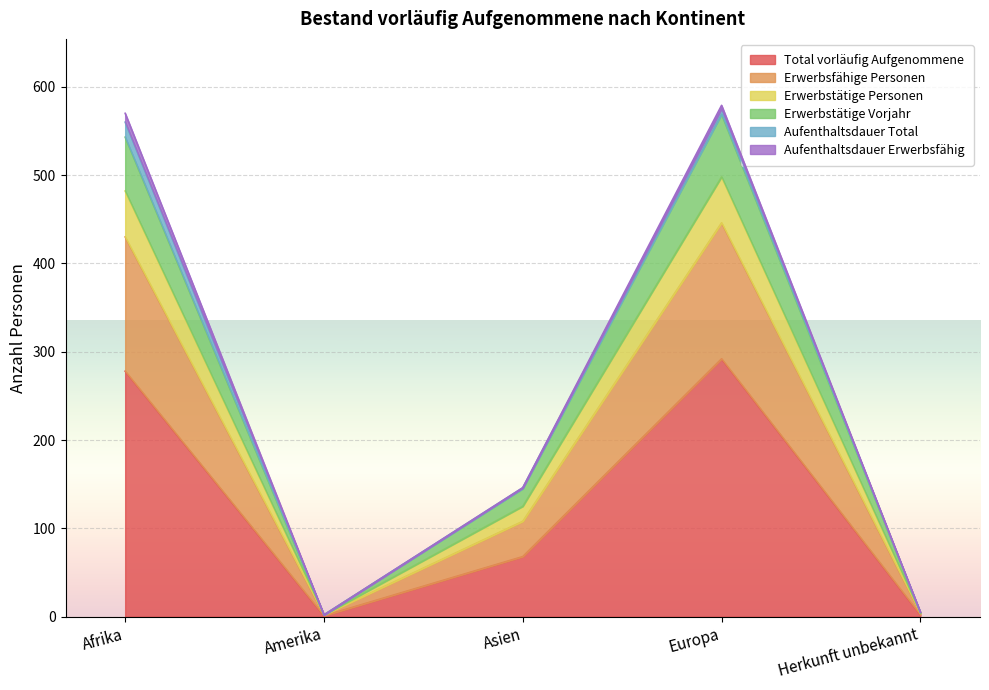

The value of Total vorläufig Aufgenommene at Asien is 68. True or false?

True